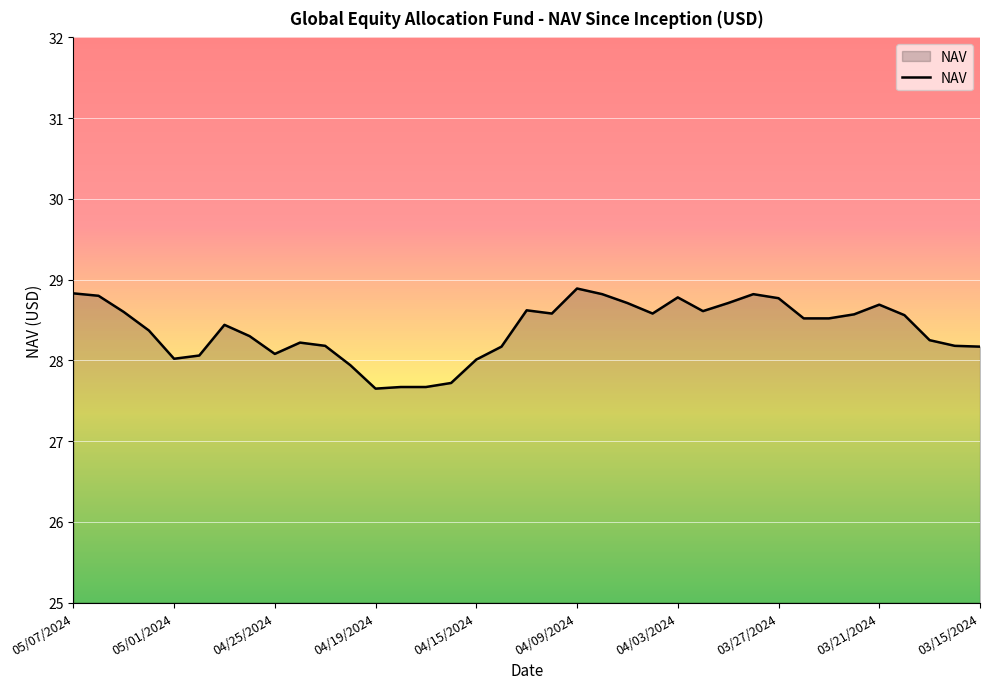

What is the greatest value displayed?

28.9